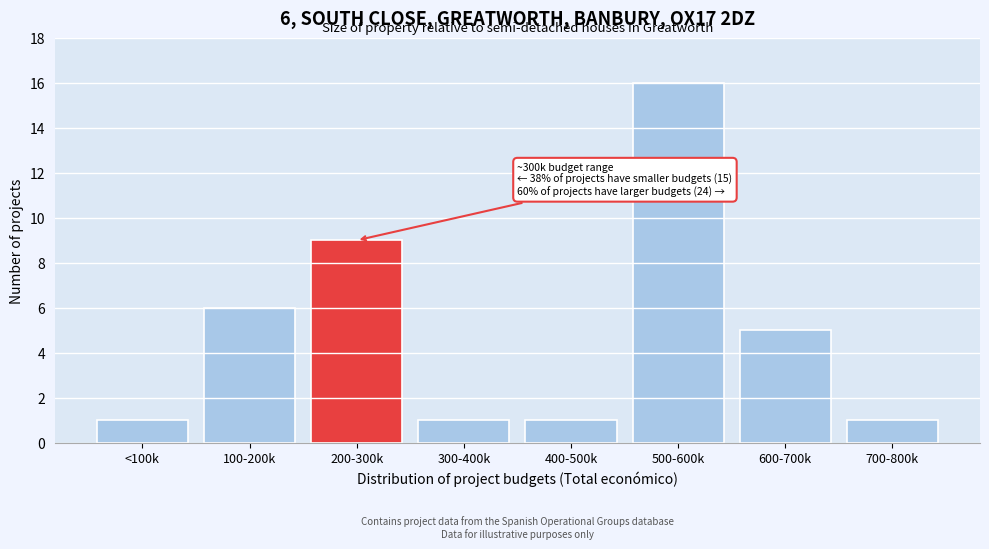

Reading left to right, what are all the values shown in this chart?

1	6	9	1	1	16	5	1